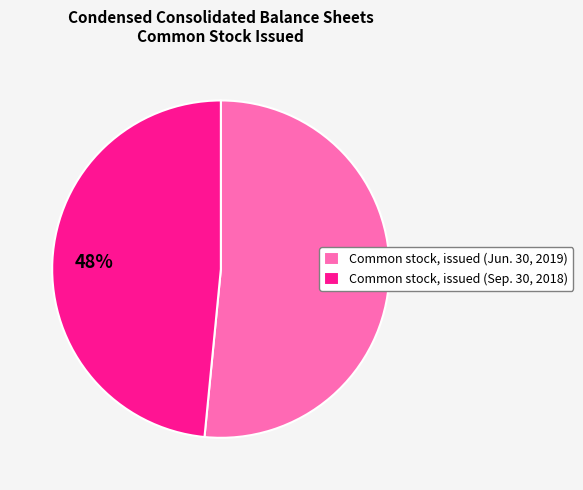

Does any single category account for the majority?

Yes